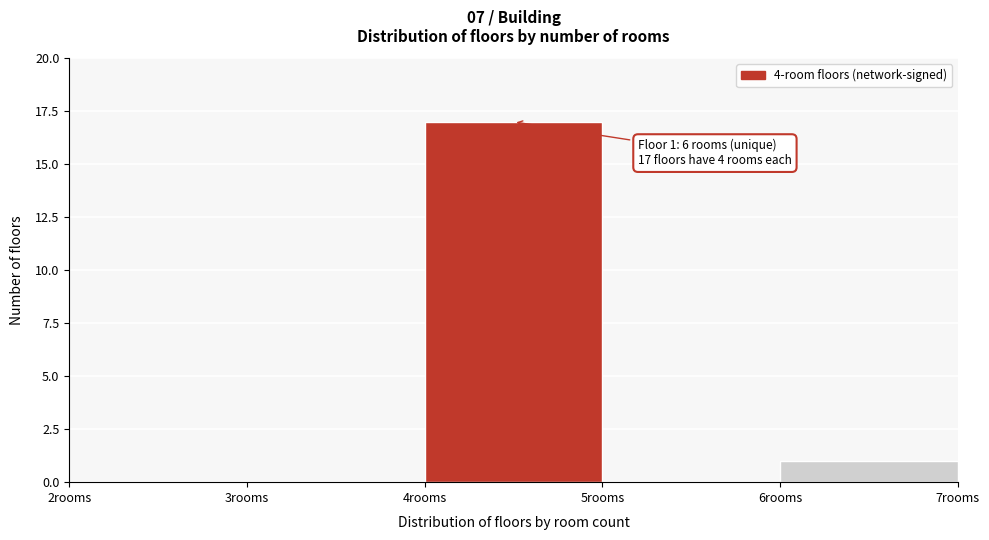

Over which range of the x-axis is the bar tallest?

4 to 5